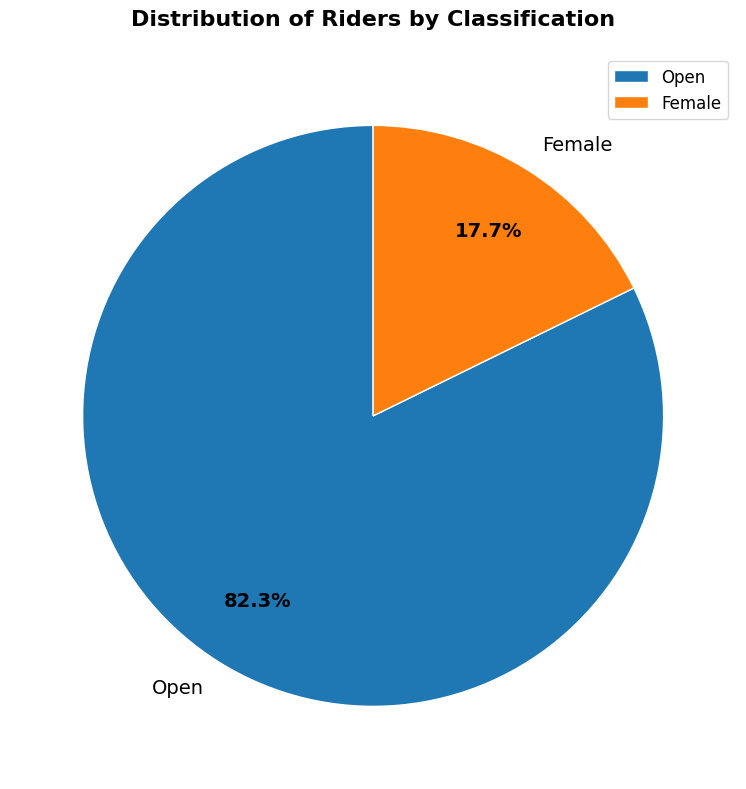

Rank the categories by value from lowest to highest.

Female, Open